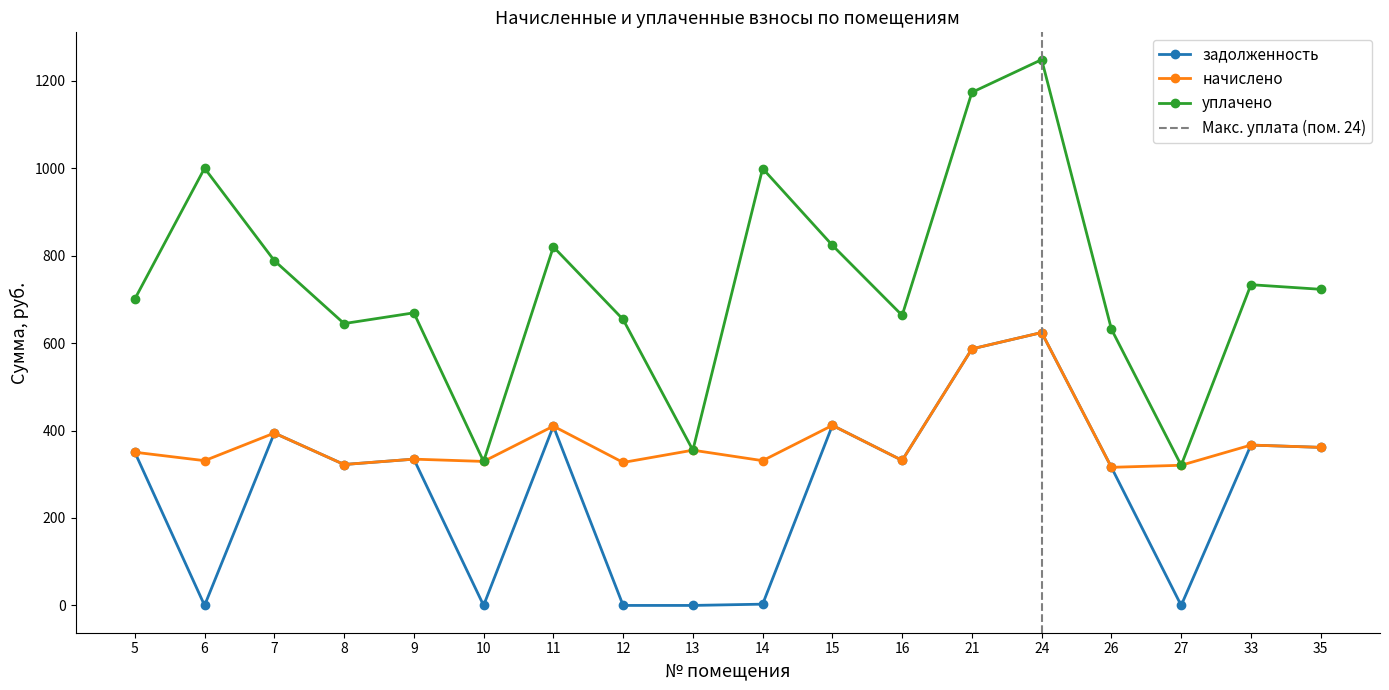

Is this an area chart (filled region under the line)?

No